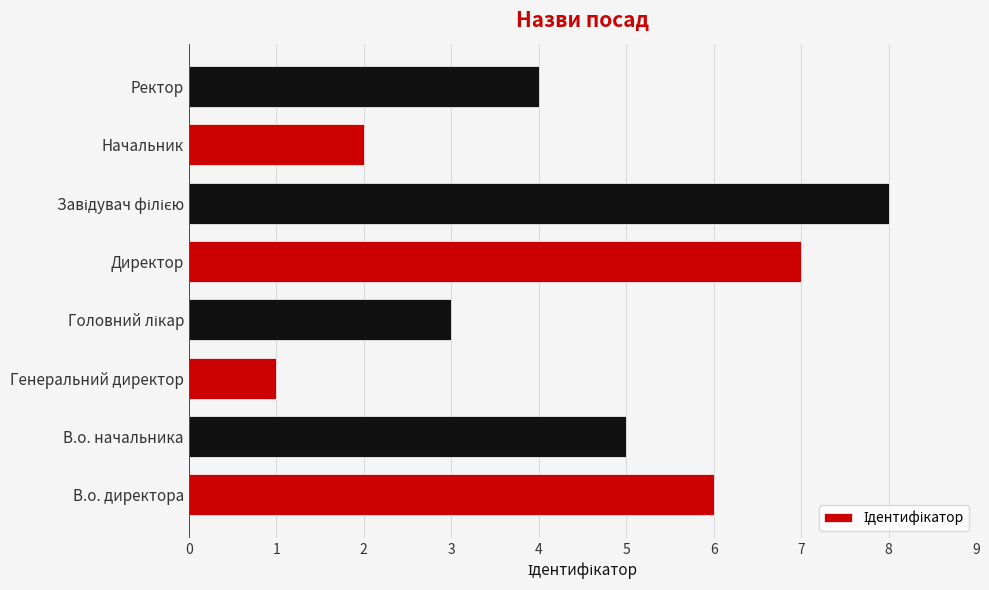

Reading bottom to top, transcribe all the data shown in this chart.

6	5	1	3	7	8	2	4